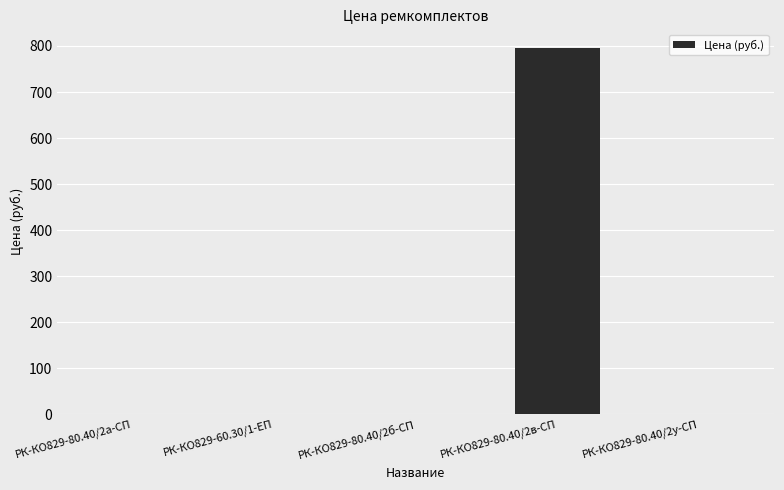

Between РК-КО829-80.40/2в-СП and РК-КО829-80.40/2б-СП, which is larger?

РК-КО829-80.40/2в-СП